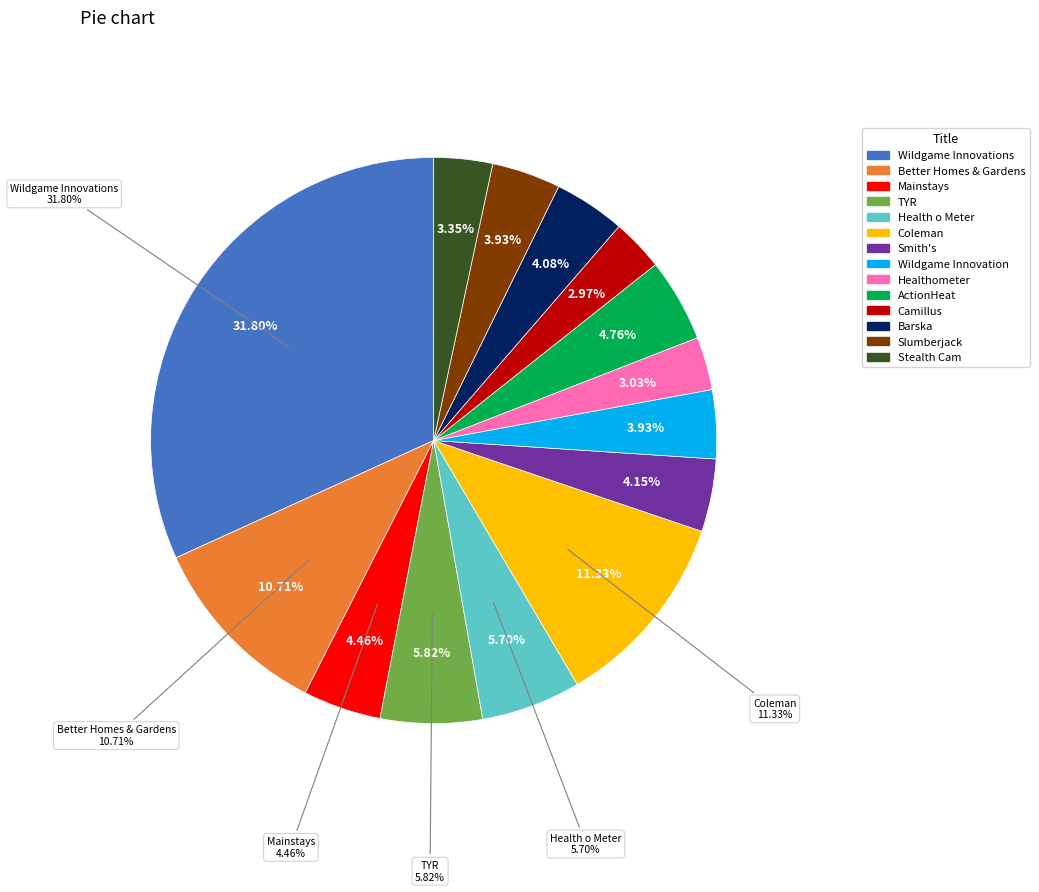

Rank the categories by value from highest to lowest.

Wildgame Innovations, Coleman, Better Homes & Gardens, TYR, Health o Meter, ActionHeat, Mainstays, Smith's, Barska, Slumberjack, Wildgame Innovation, Stealth Cam, Healthometer, Camillus